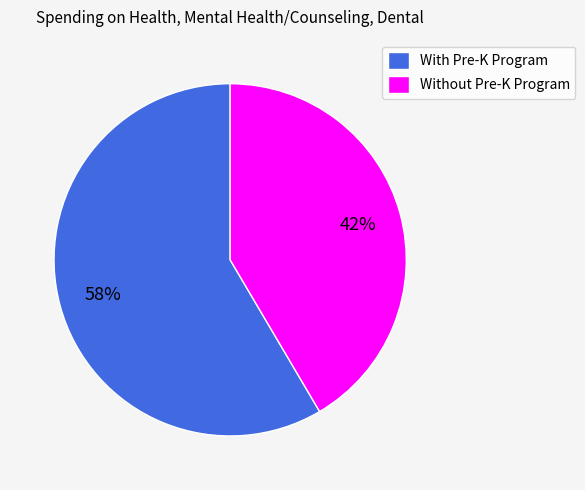

What is the ratio of the value at Without Pre-K Program to the value at With Pre-K Program?

0.7